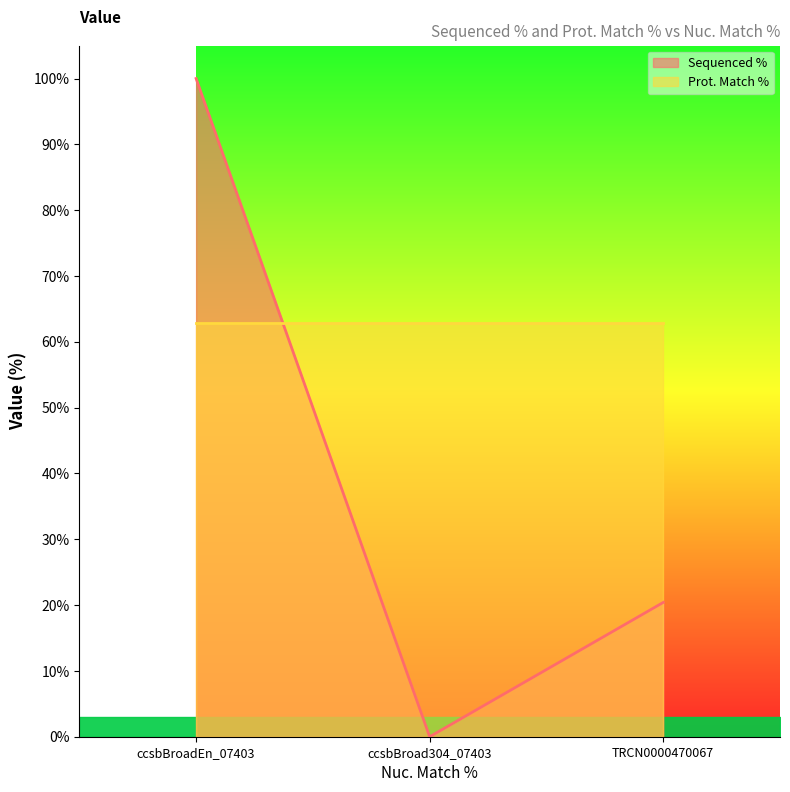

Reading left to right, list all the values displayed in this chart.

ccsbBroadEn_07403=100.0	ccsbBroad304_07403=0.0	TRCN0000470067=20.4